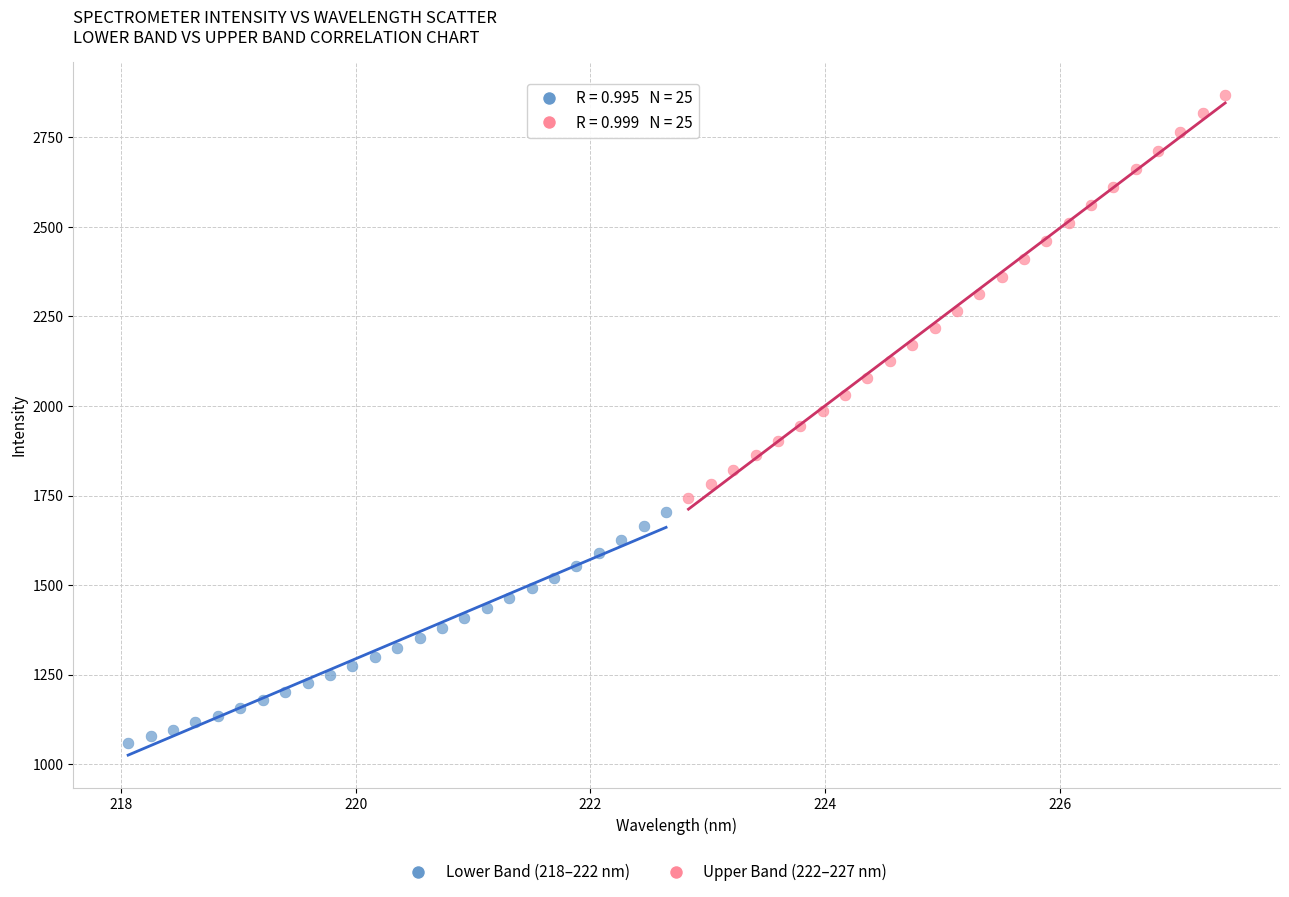

Which series reaches the minimum Y coordinate?

Lower Band (218–222 nm)